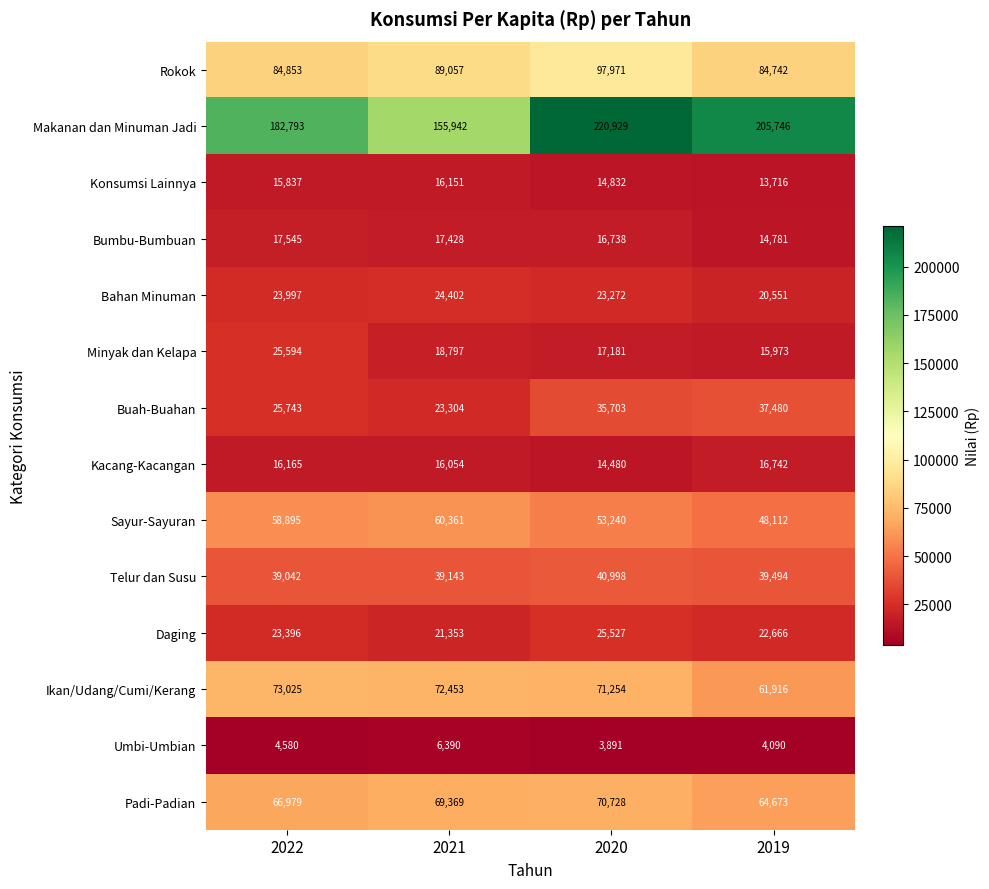

Which series changed the most between 2022 and 2021?

Makanan dan Minuman Jadi